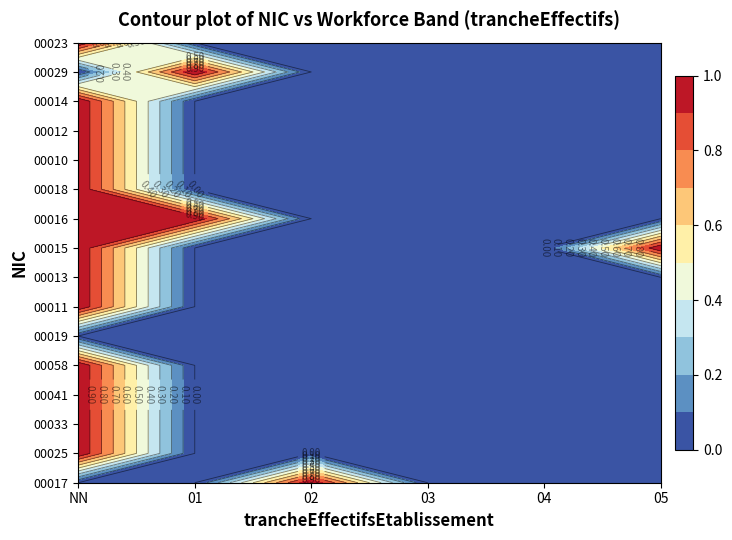

At which category is the sum across all series the highest?

NN